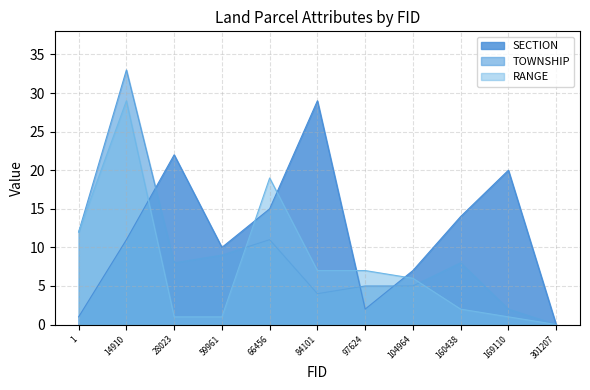

In SECTION, how many points are lower than both neighbors (excluding endpoints)?

2